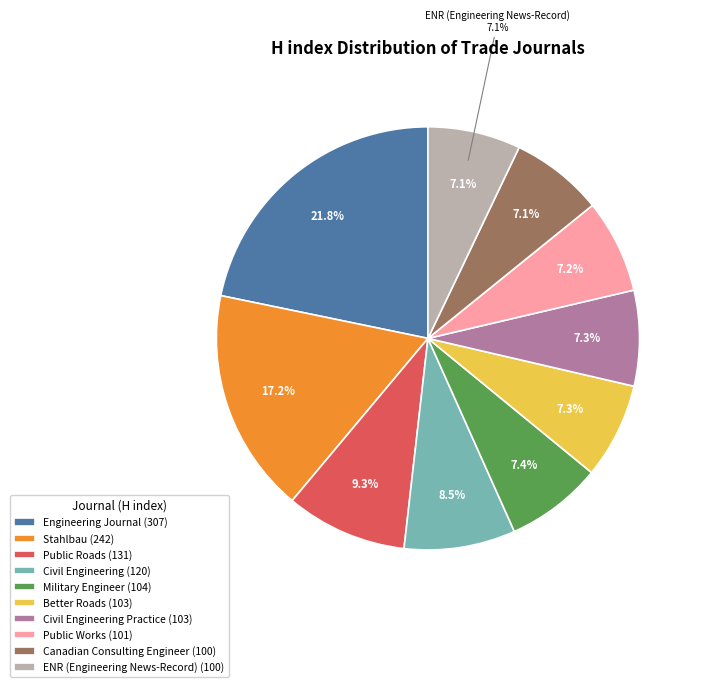

Is it true that ENR (Engineering News-Record) is 7% of the pie?

True